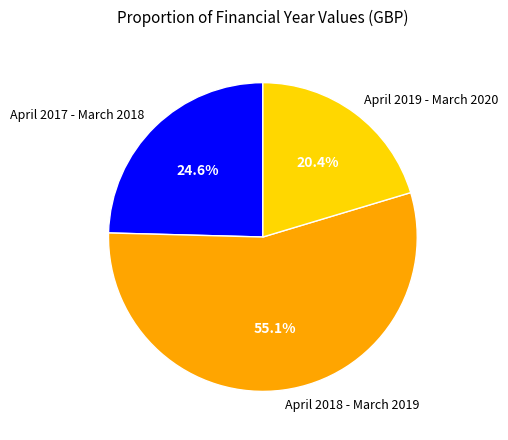

Do April 2019 - March 2020 and April 2017 - March 2018 together represent more than half of the pie?

No